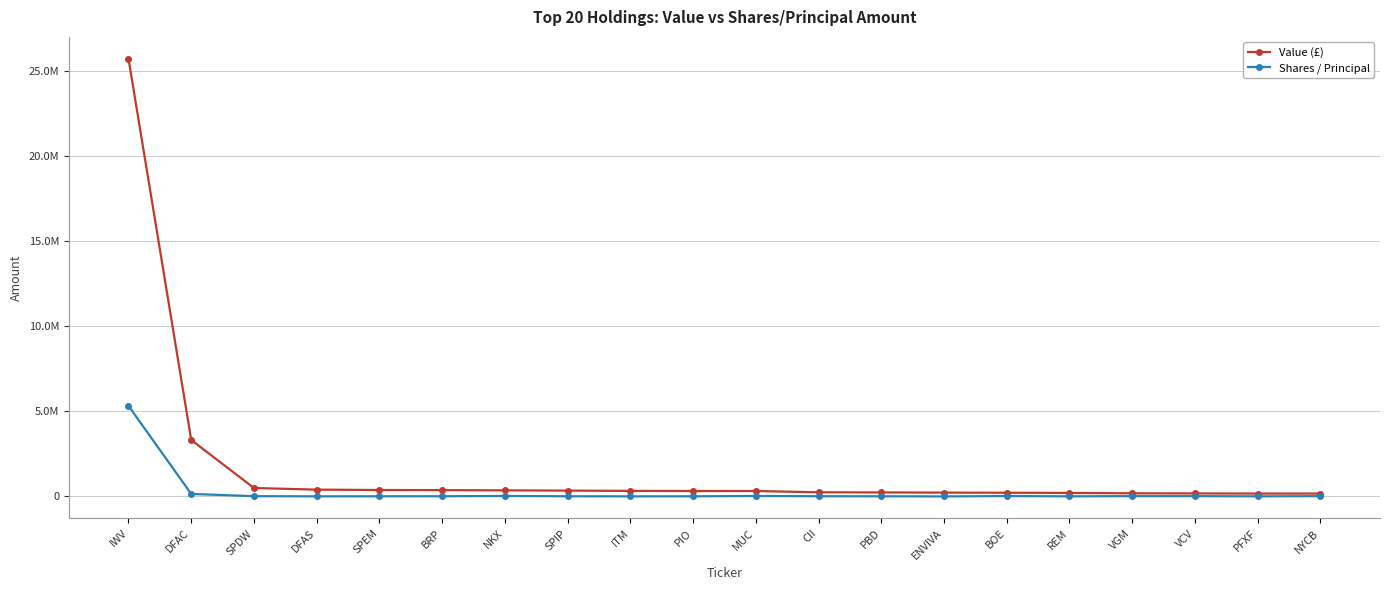

Where does the Shares / Principal series first go above 15000?

IWV